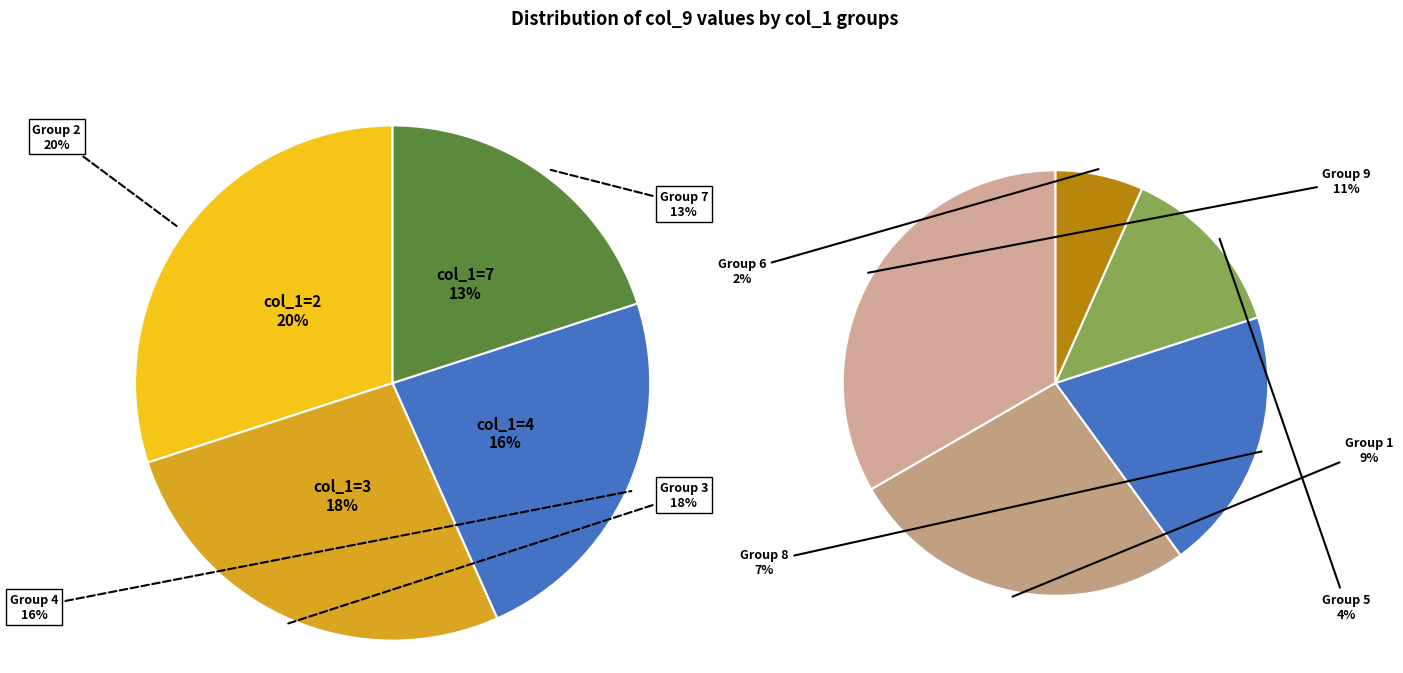

To the nearest percent, what is the average slice percentage?

11%